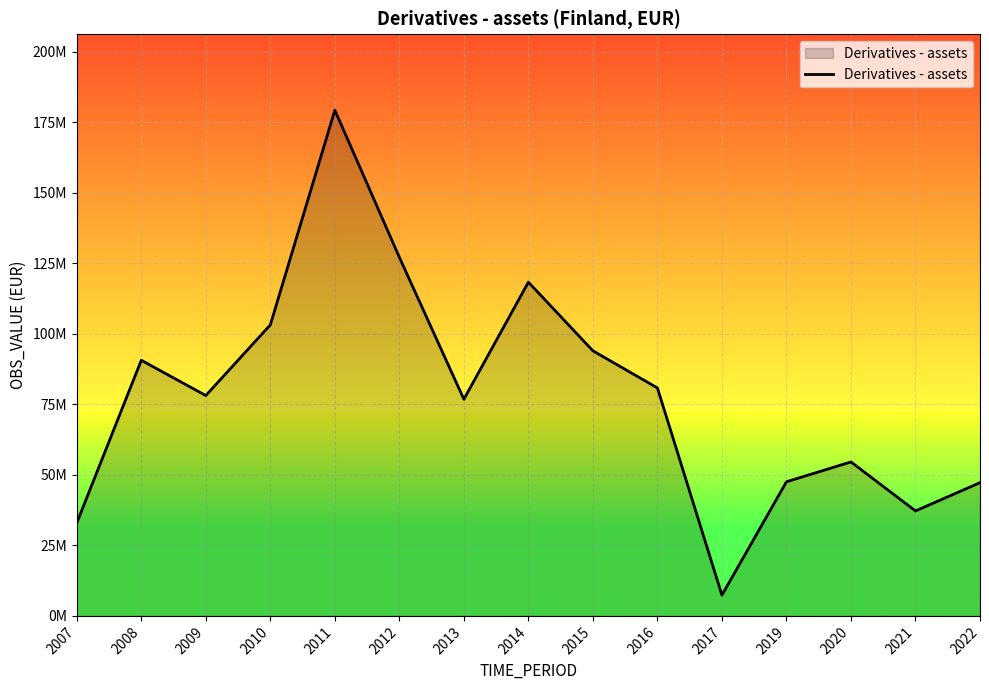

What is the average value?

78350394.2